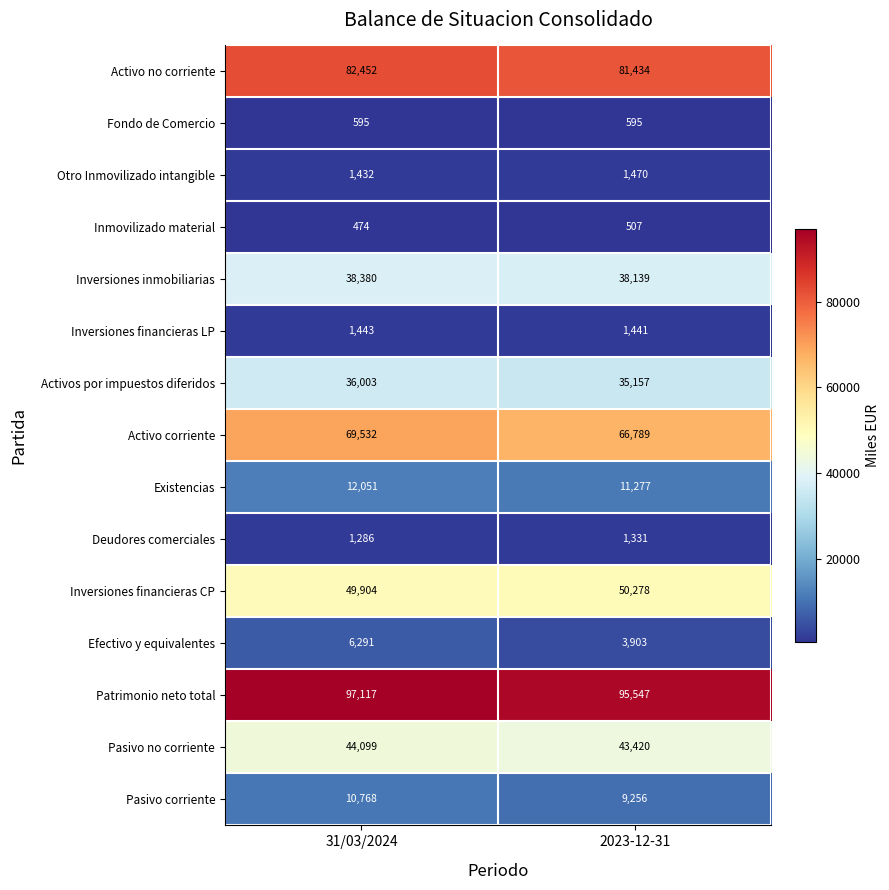

At 2023-12-31, list the series in order from smallest to largest.

Inmovilizado material, Fondo de Comercio, Deudores comerciales, Inversiones financieras LP, Otro Inmovilizado intangible, Efectivo y equivalentes, Pasivo corriente, Existencias, Activos por impuestos diferidos, Inversiones inmobiliarias, Pasivo no corriente, Inversiones financieras CP, Activo corriente, Activo no corriente, Patrimonio neto total